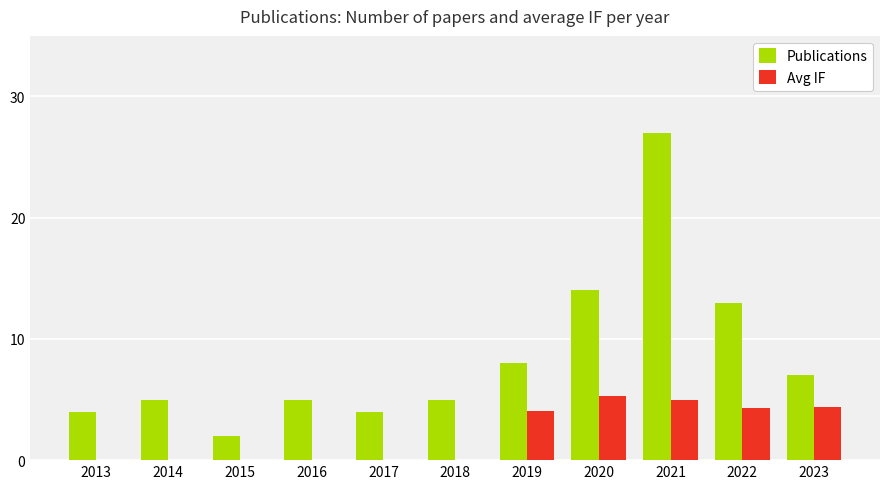

What is the sum of the Avg IF values at 2021 and 2018?

4.9